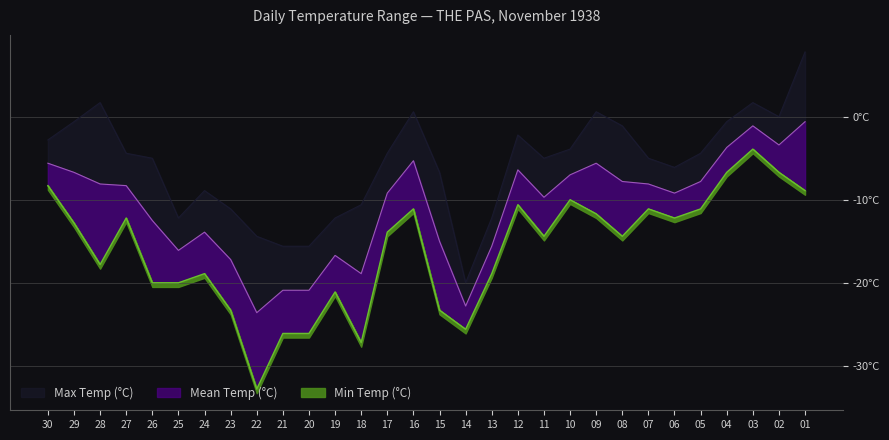

What is the approximate value of Min Temp (°C) at 30?

-8.3